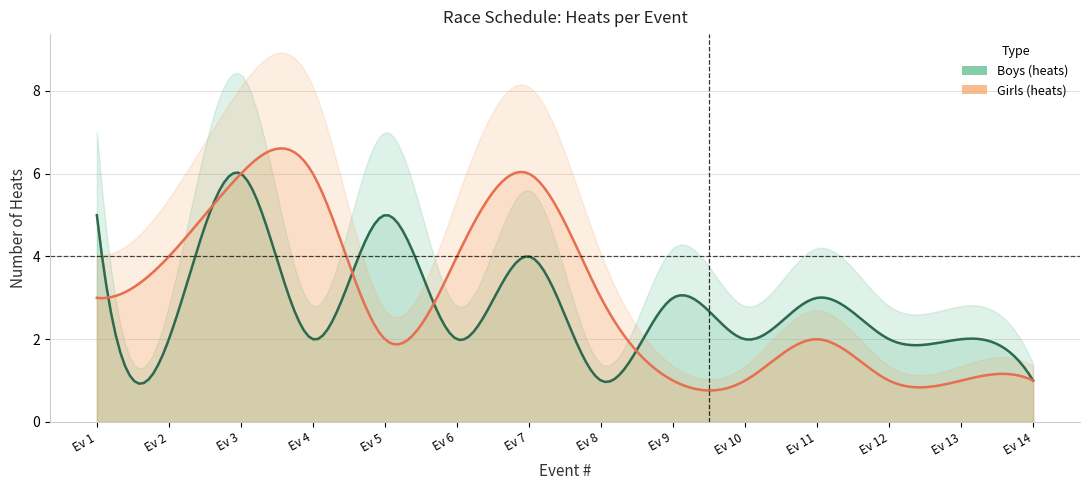

What is the minimum value shown in the chart?

1